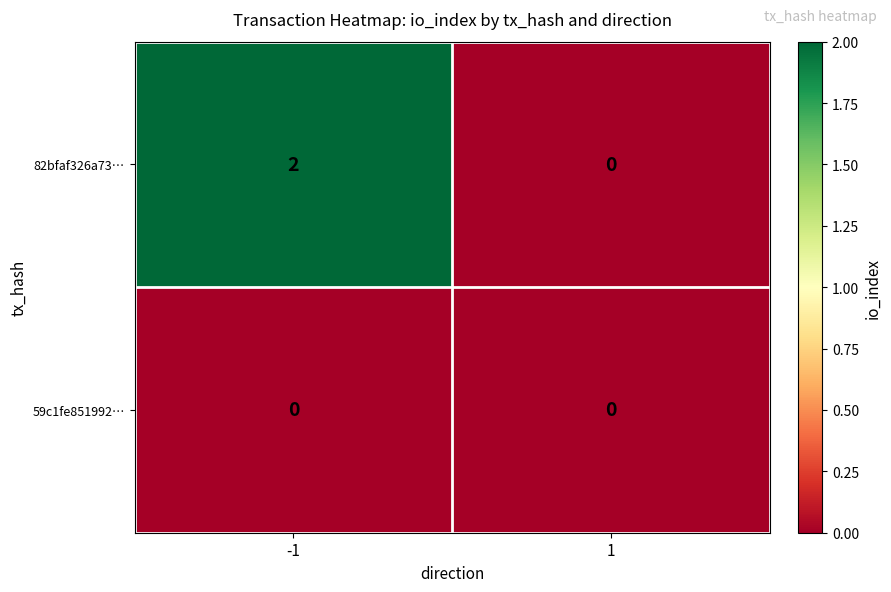

How many data points does each series have?

2